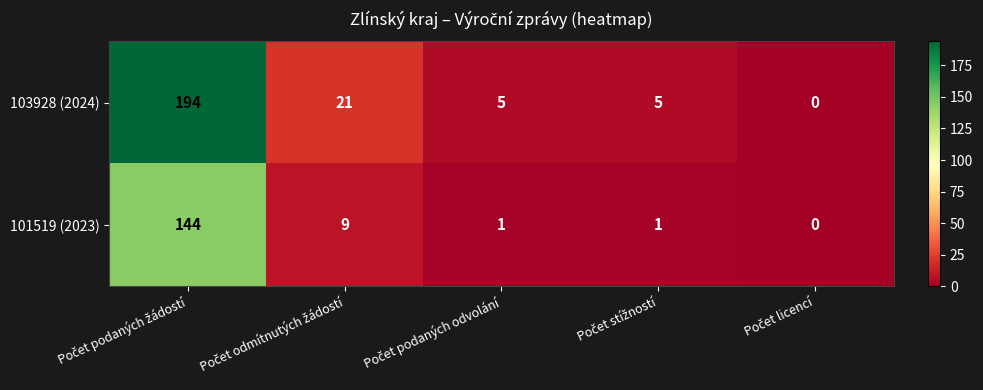

At how many categories does at least one series exceed 132?

1